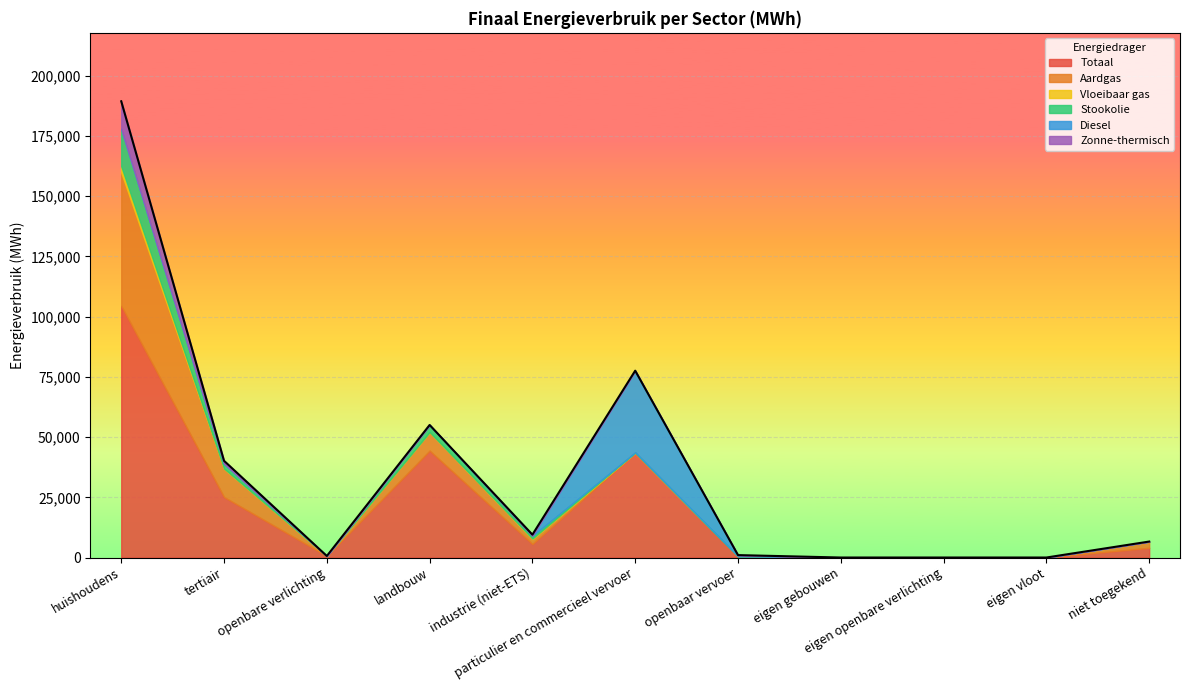

How many interior local peaks does the Diesel series have?

1